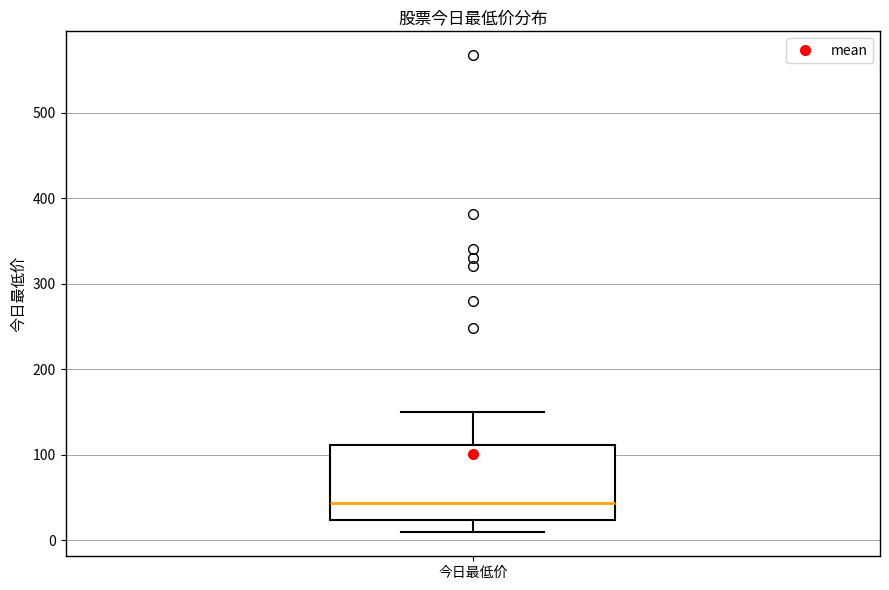

Read this box plot against the y-axis: the position of the median line, the range covered by the box, and the ends of both whiskers. The values are not printed on the chart, so give them approximately, as read against the axis.

median 40, box 20 to 110, whiskers 10 to 150